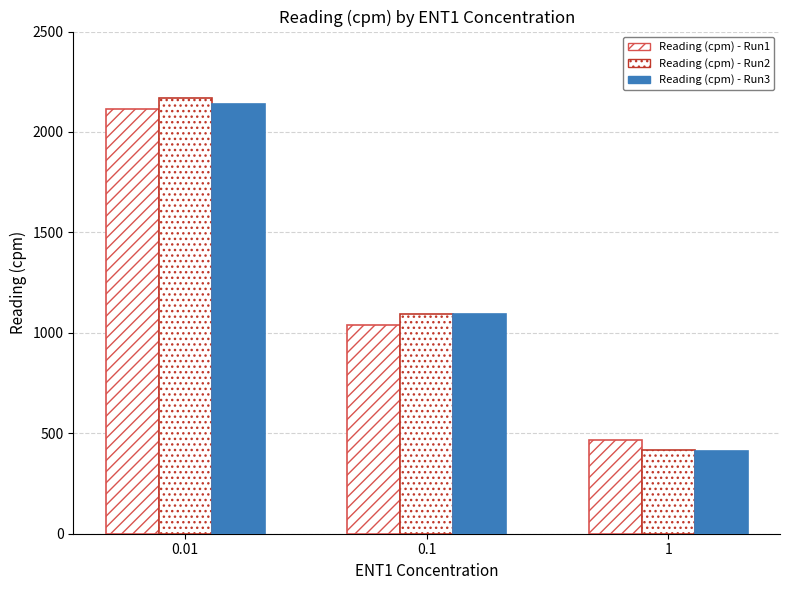

How many bars are there in total?

9